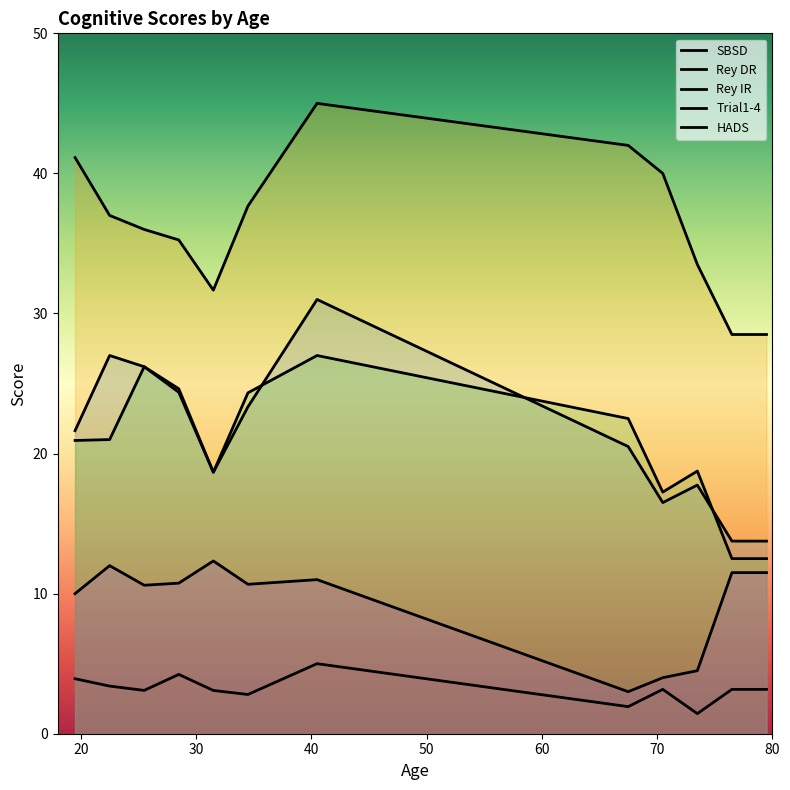

What is the lowest value of the Rey IR series?

12.5